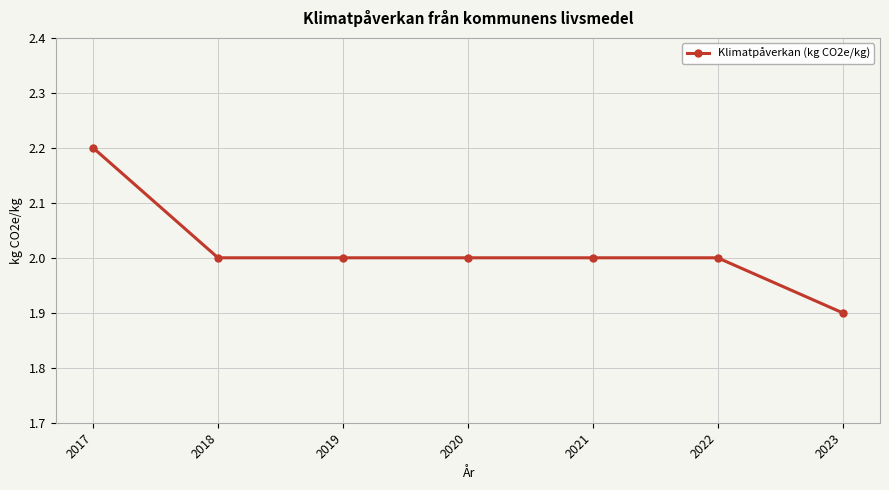

What is the value of the 7th point from the left?

1.9